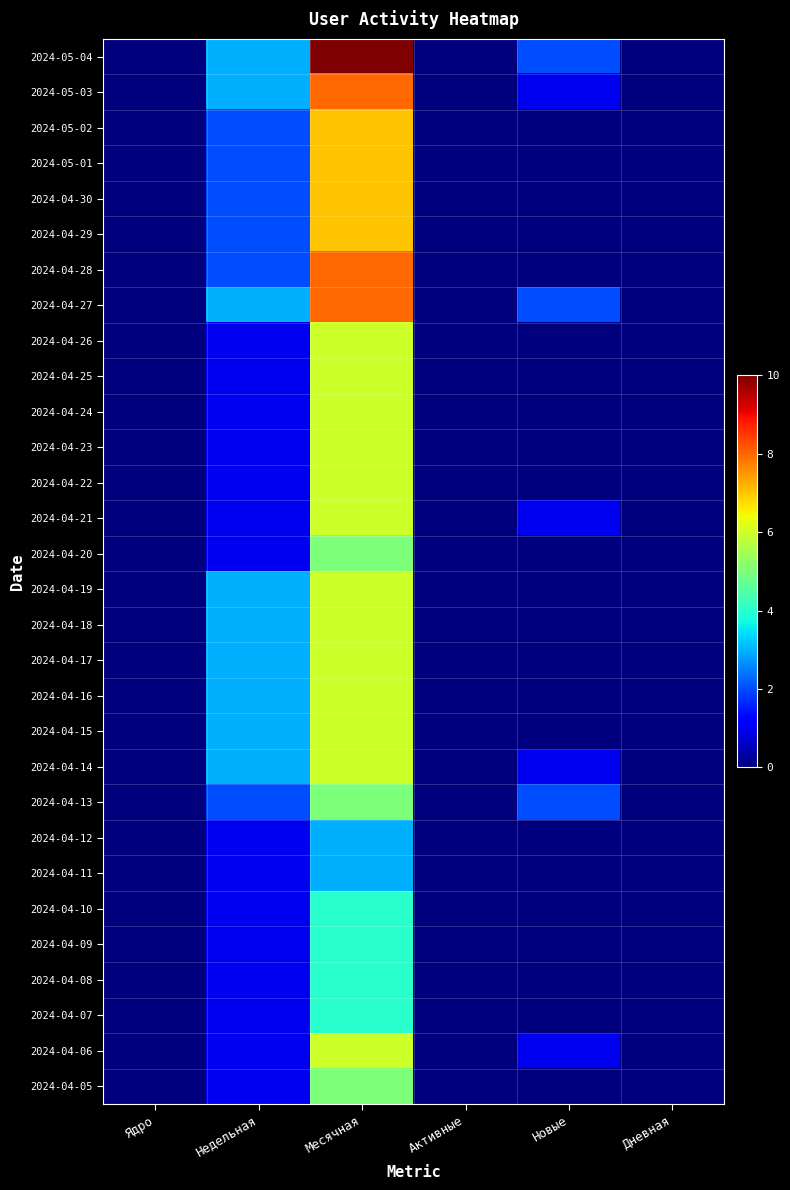

Reading right to left, extract all data points from this chart.

2024-05-04: Дневная=0	Новые=2	Активные=0	Месячная=10	Недельная=3	Ядро=0
2024-05-03: Дневная=0	Новые=1	Активные=0	Месячная=8	Недельная=3	Ядро=0
2024-05-02: Дневная=0	Новые=0	Активные=0	Месячная=7	Недельная=2	Ядро=0
2024-05-01: Дневная=0	Новые=0	Активные=0	Месячная=7	Недельная=2	Ядро=0
2024-04-30: Дневная=0	Новые=0	Активные=0	Месячная=7	Недельная=2	Ядро=0
2024-04-29: Дневная=0	Новые=0	Активные=0	Месячная=7	Недельная=2	Ядро=0
2024-04-28: Дневная=0	Новые=0	Активные=0	Месячная=8	Недельная=2	Ядро=0
2024-04-27: Дневная=0	Новые=2	Активные=0	Месячная=8	Недельная=3	Ядро=0
2024-04-26: Дневная=0	Новые=0	Активные=0	Месячная=6	Недельная=1	Ядро=0
2024-04-25: Дневная=0	Новые=0	Активные=0	Месячная=6	Недельная=1	Ядро=0
2024-04-24: Дневная=0	Новые=0	Активные=0	Месячная=6	Недельная=1	Ядро=0
2024-04-23: Дневная=0	Новые=0	Активные=0	Месячная=6	Недельная=1	Ядро=0
2024-04-22: Дневная=0	Новые=0	Активные=0	Месячная=6	Недельная=1	Ядро=0
2024-04-21: Дневная=0	Новые=1	Активные=0	Месячная=6	Недельная=1	Ядро=0
2024-04-20: Дневная=0	Новые=0	Активные=0	Месячная=5	Недельная=1	Ядро=0
2024-04-19: Дневная=0	Новые=0	Активные=0	Месячная=6	Недельная=3	Ядро=0
2024-04-18: Дневная=0	Новые=0	Активные=0	Месячная=6	Недельная=3	Ядро=0
2024-04-17: Дневная=0	Новые=0	Активные=0	Месячная=6	Недельная=3	Ядро=0
2024-04-16: Дневная=0	Новые=0	Активные=0	Месячная=6	Недельная=3	Ядро=0
2024-04-15: Дневная=0	Новые=0	Активные=0	Месячная=6	Недельная=3	Ядро=0
2024-04-14: Дневная=0	Новые=1	Активные=0	Месячная=6	Недельная=3	Ядро=0
2024-04-13: Дневная=0	Новые=2	Активные=0	Месячная=5	Недельная=2	Ядро=0
2024-04-12: Дневная=0	Новые=0	Активные=0	Месячная=3	Недельная=1	Ядро=0
2024-04-11: Дневная=0	Новые=0	Активные=0	Месячная=3	Недельная=1	Ядро=0
2024-04-10: Дневная=0	Новые=0	Активные=0	Месячная=4	Недельная=1	Ядро=0
2024-04-09: Дневная=0	Новые=0	Активные=0	Месячная=4	Недельная=1	Ядро=0
2024-04-08: Дневная=0	Новые=0	Активные=0	Месячная=4	Недельная=1	Ядро=0
2024-04-07: Дневная=0	Новые=0	Активные=0	Месячная=4	Недельная=1	Ядро=0
2024-04-06: Дневная=0	Новые=1	Активные=0	Месячная=6	Недельная=1	Ядро=0
2024-04-05: Дневная=0	Новые=0	Активные=0	Месячная=5	Недельная=1	Ядро=0